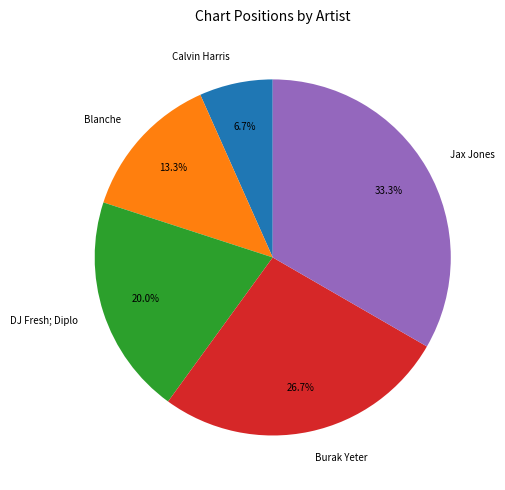

To the nearest percent, what is the difference between the Burak Yeter and Jax Jones slice percentages?

7%